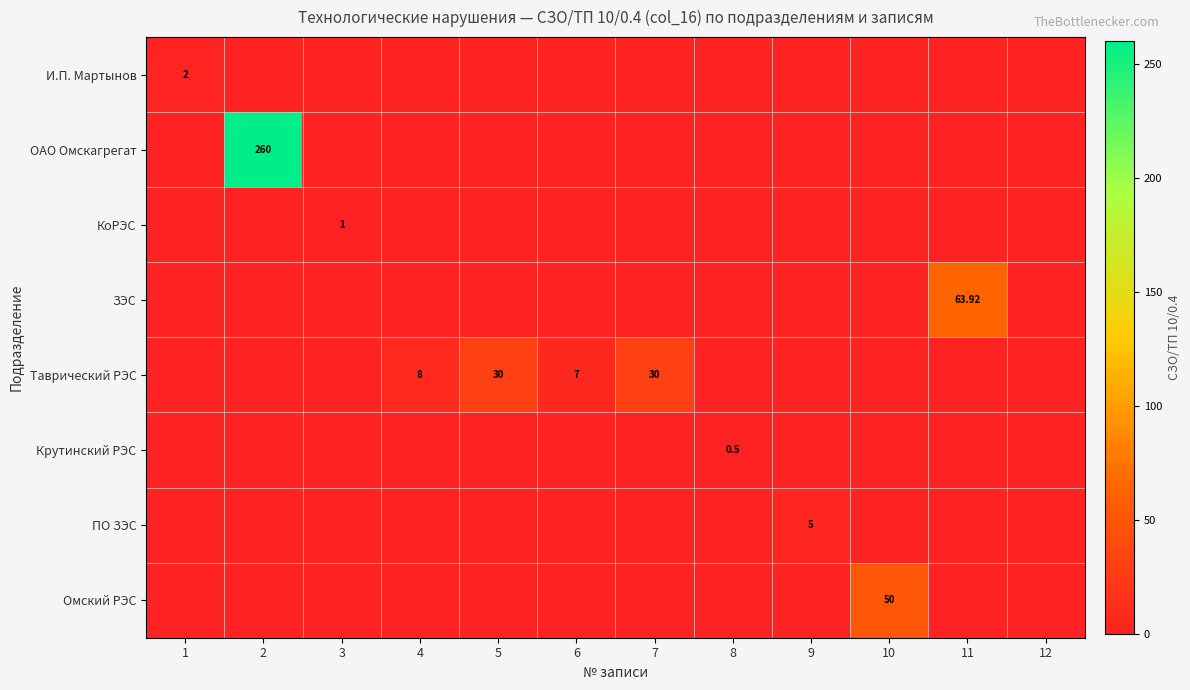

What is the sum of all И.П. Мартынов values?

2.0